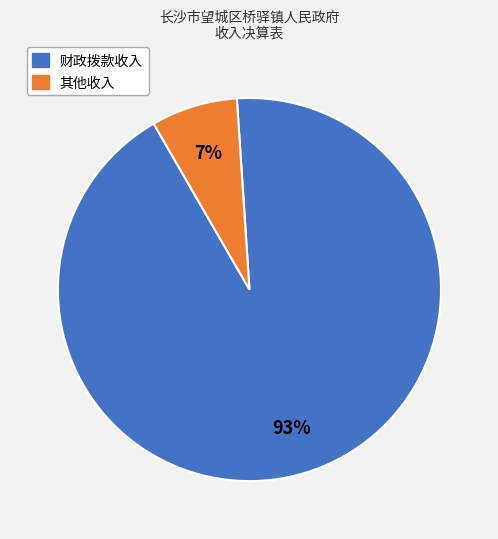

To the nearest percent, what is the average slice percentage?

50%